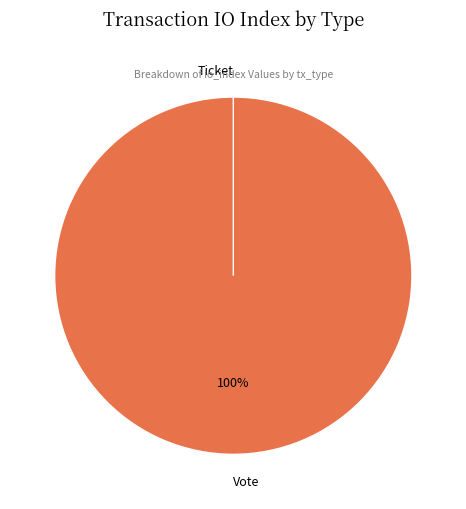

Count the number of slices in the pie.

2